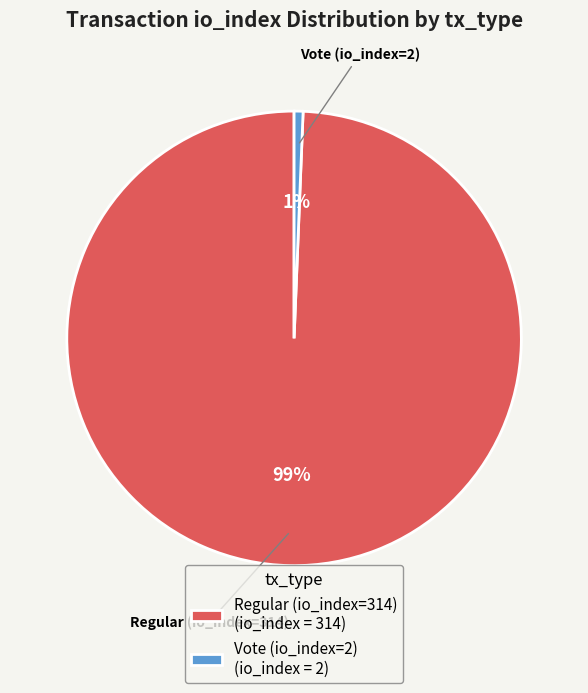

To the nearest percent, what portion does Regular (io_index=314) represent?

99%